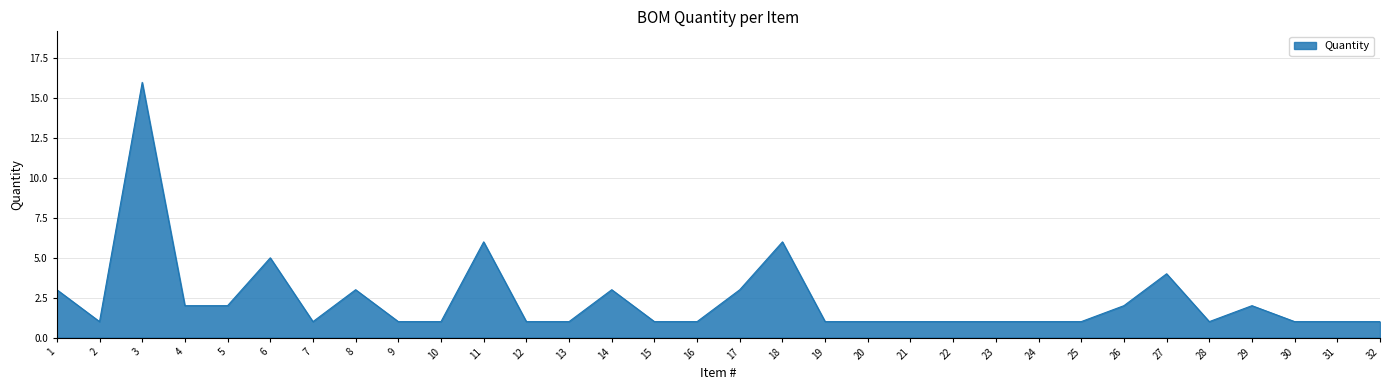

True or false: the data shows 1 at 15.

True